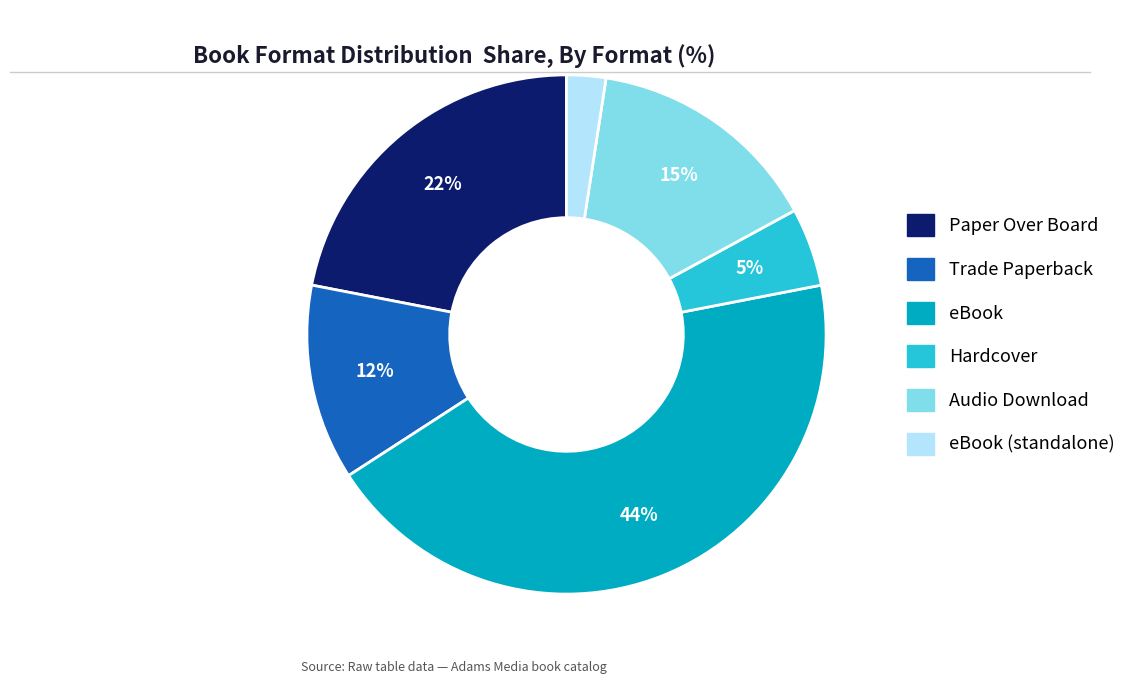

Is there any slice that represents more than half of the pie?

No